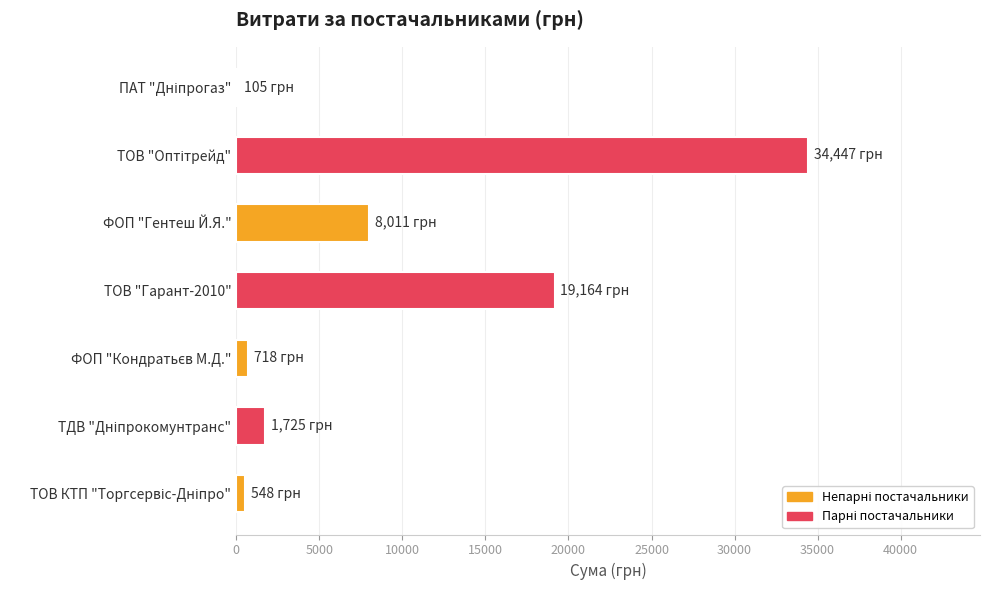

What is the average value?

9245.3